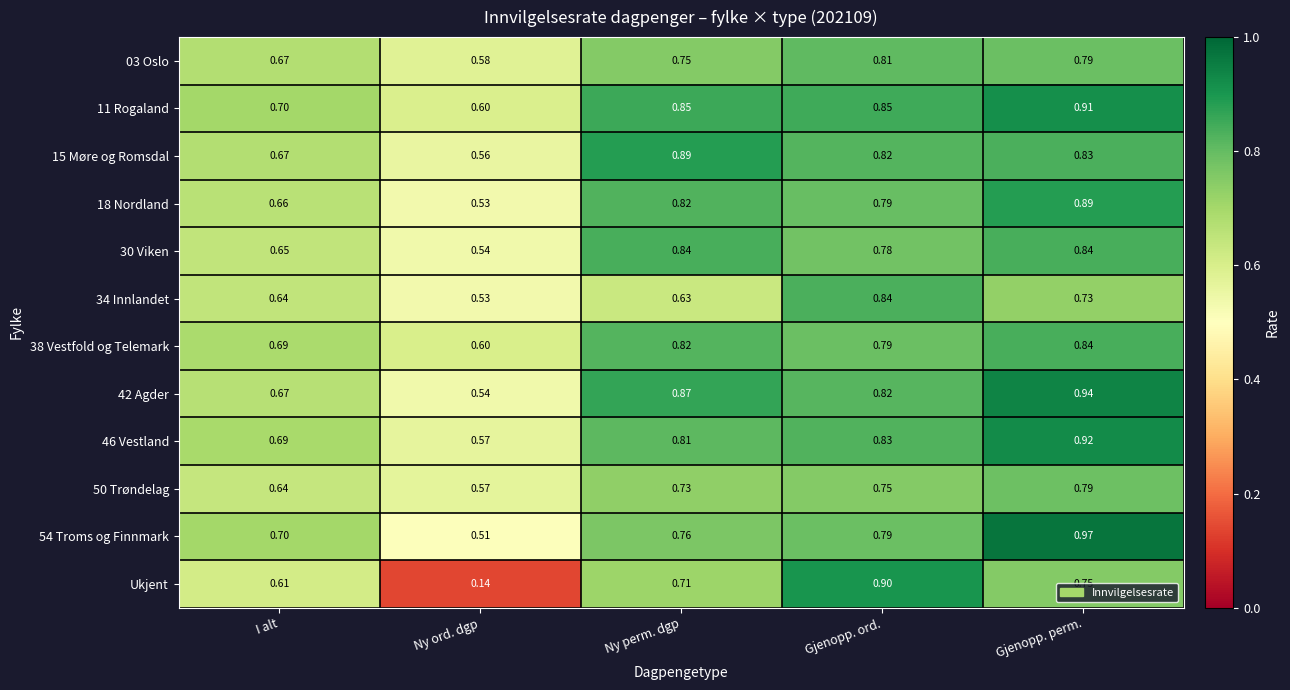

What is the total value across all series at Gjenopp. perm.?

10.2